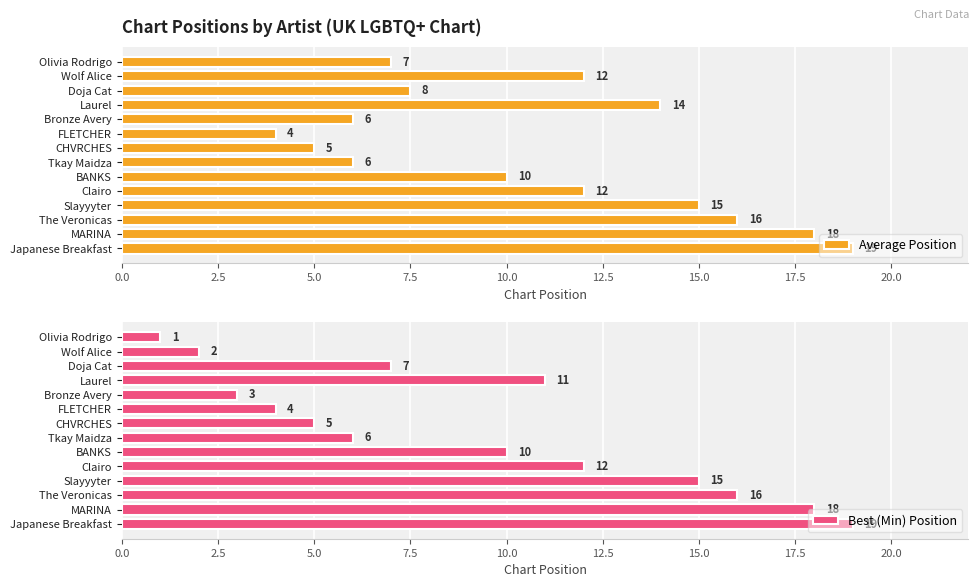

What is the difference between the maximum and minimum values in the Best (Min) Position series?

18